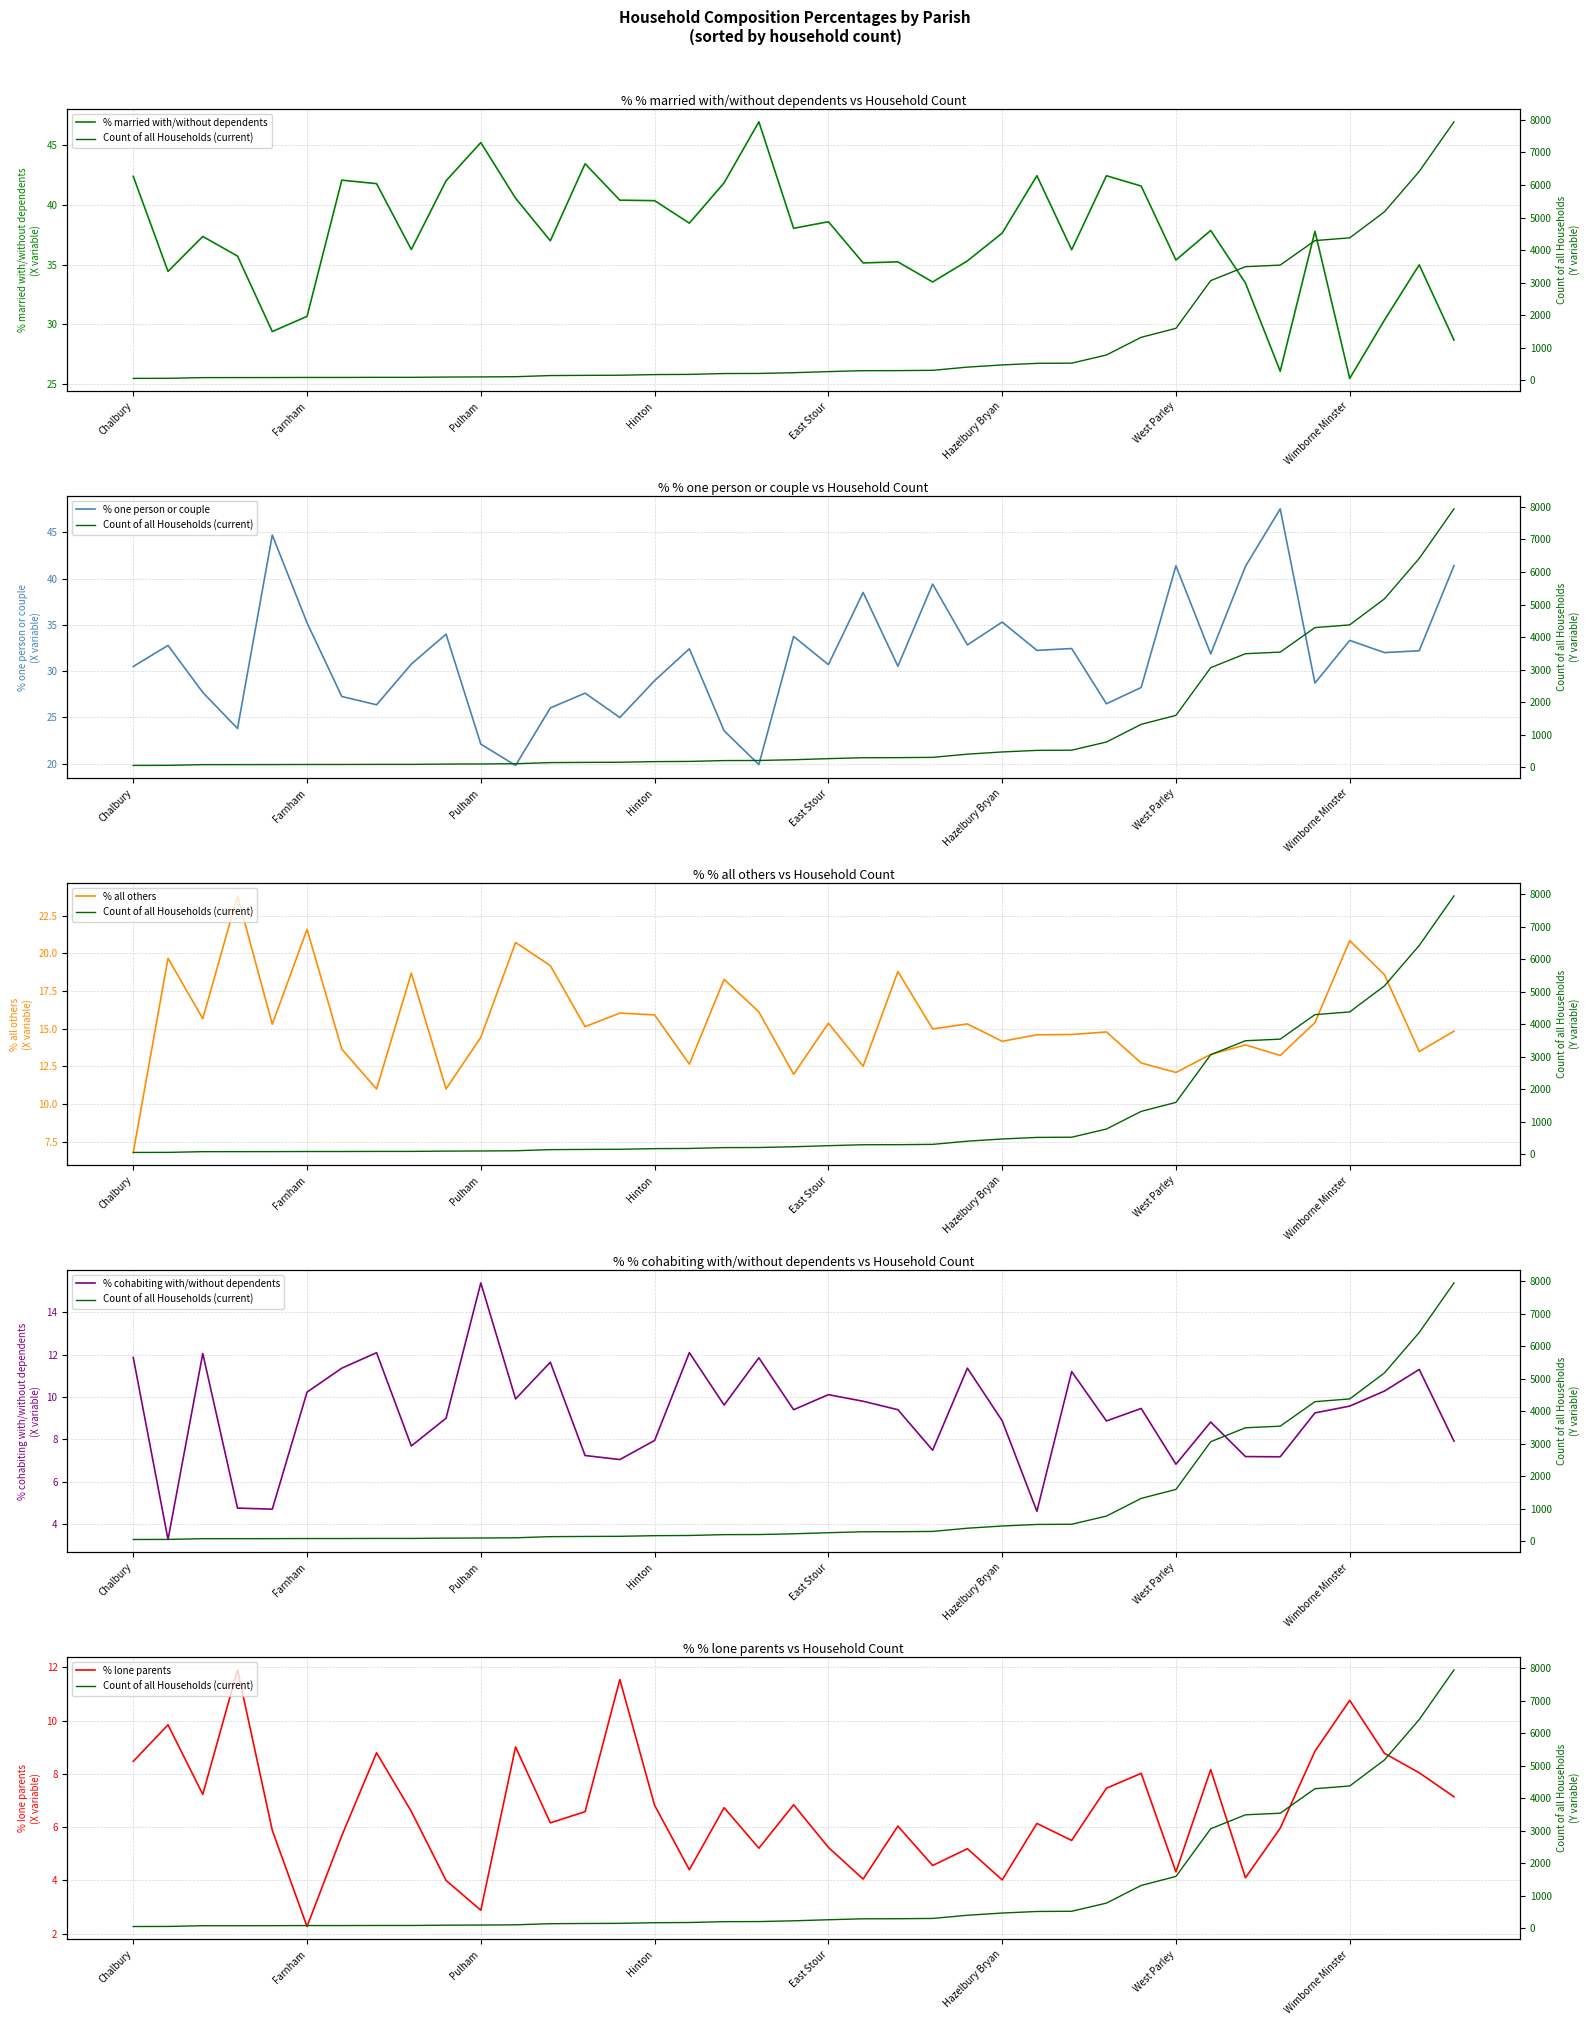

Rank the series by their maximum value, from highest to lowest.

Count of all Households (current), % one person or couple, % married with/without dependents, % all others, % cohabiting with/without dependents, % lone parents